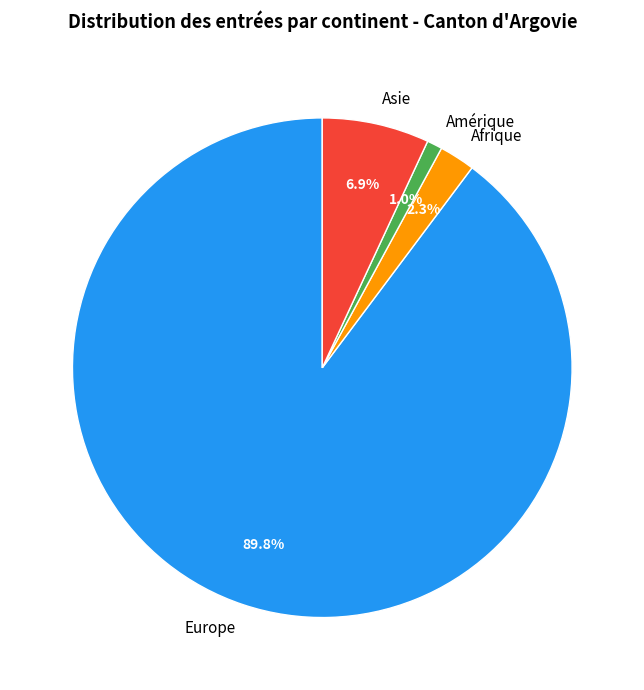

The Europe slice represents 97% of the pie. True or false?

False